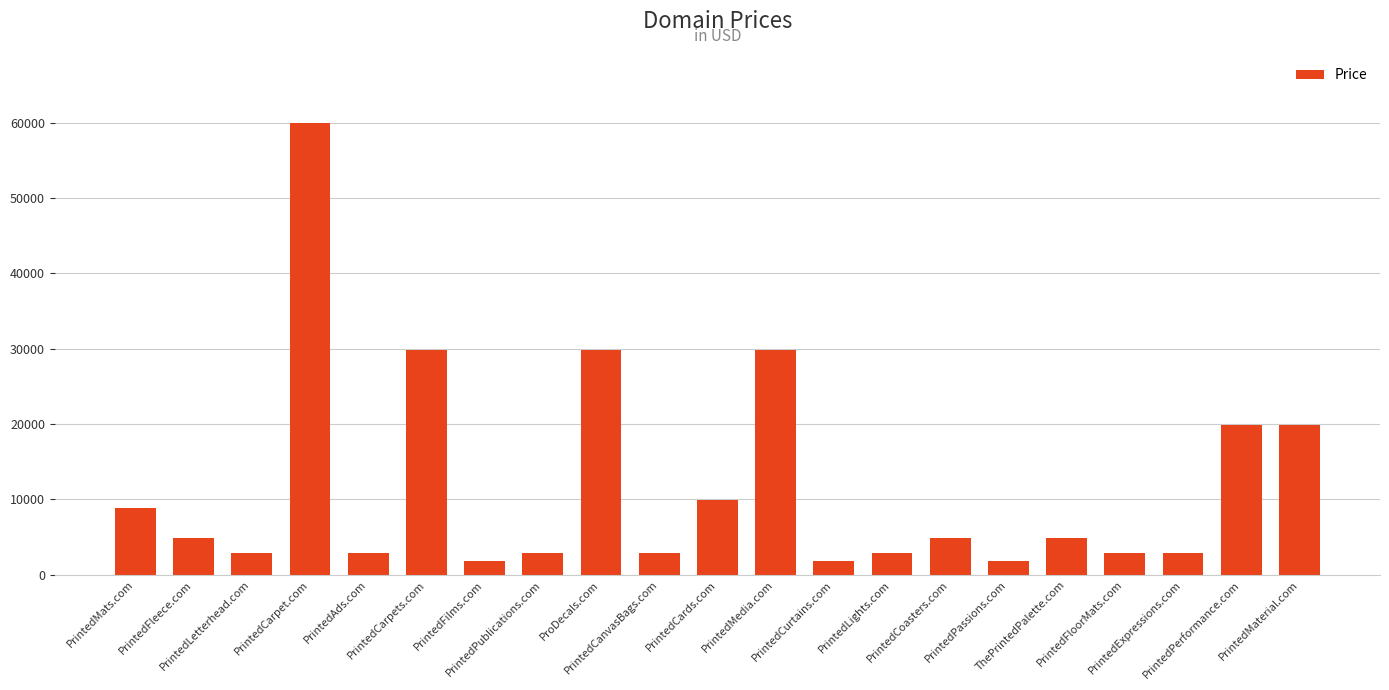

What is the sum of the values at PrintedFleece.com and PrintedLetterhead.com?

7776